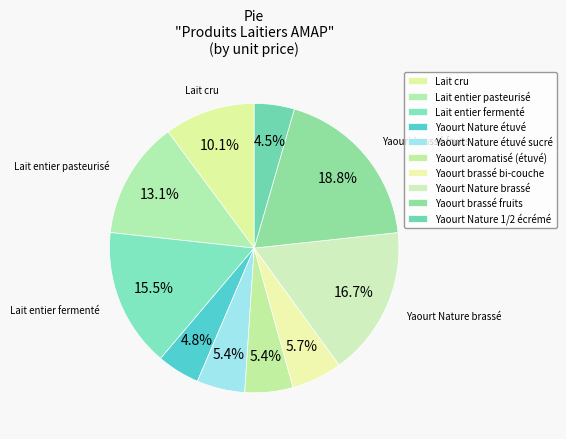

Rank the categories by value from lowest to highest.

Yaourt Nature 1/2 écrémé, Yaourt Nature étuvé, Yaourt Nature étuvé sucré, Yaourt aromatisé (étuvé), Yaourt brassé bi-couche, Lait cru, Lait entier pasteurisé, Lait entier fermenté, Yaourt Nature brassé, Yaourt brassé fruits